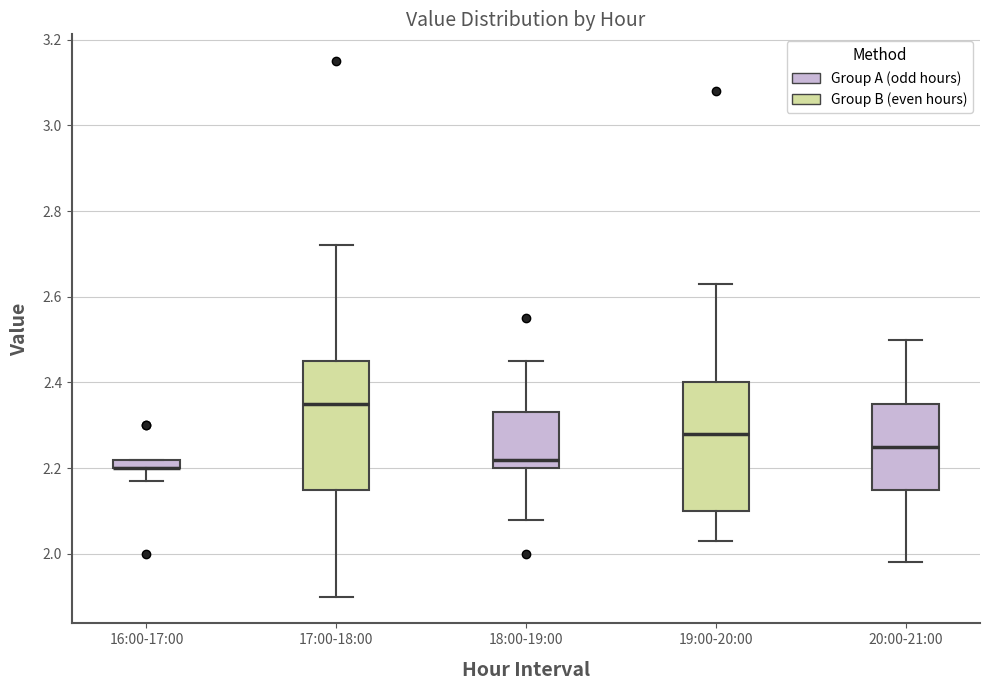

Where does the upper whisker of the box for 20:00-21:00 end on the y-axis? The values are not printed on the chart, so give them approximately, as read against the axis.

2.50